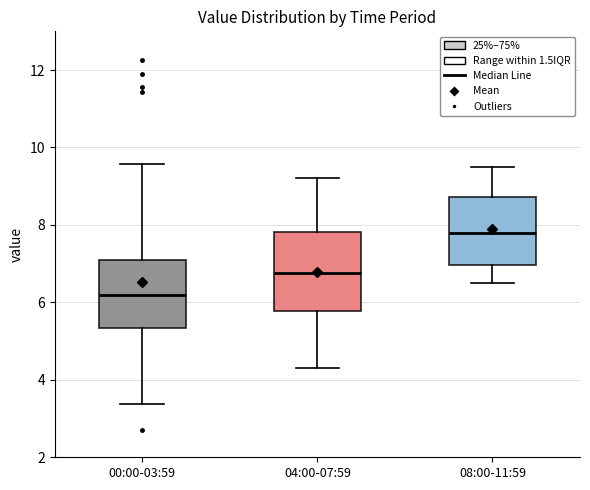

Which box is the tallest, from its lower edge to its upper edge?

04:00-07:59